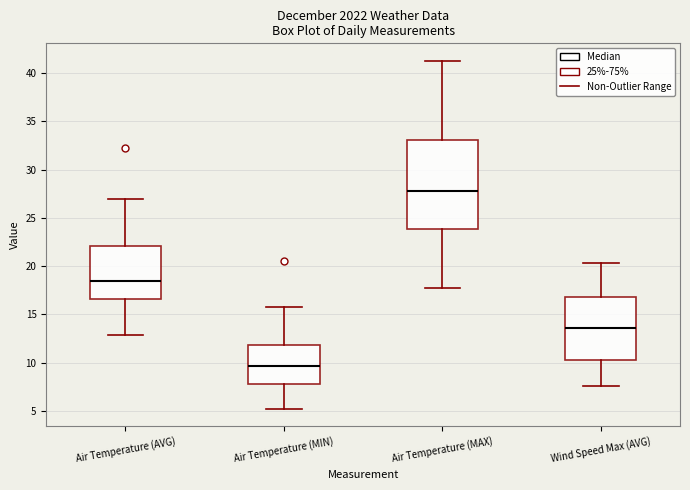

Reading left to right, read every box against the y-axis: the position of its median line, the range the box covers, and the ends of its whiskers. The values are not printed on the chart, so give them approximately, as read against the axis.

Air Temperature (AVG): median 18.5, box 16.5 to 22.0, whiskers 13.0 to 27.0
Air Temperature (MIN): median 9.5, box 8.0 to 12.0, whiskers 5.0 to 16.0
Air Temperature (MAX): median 28.0, box 24.0 to 33.0, whiskers 17.5 to 41.5
Wind Speed Max (AVG): median 13.5, box 10.5 to 17.0, whiskers 7.5 to 20.5